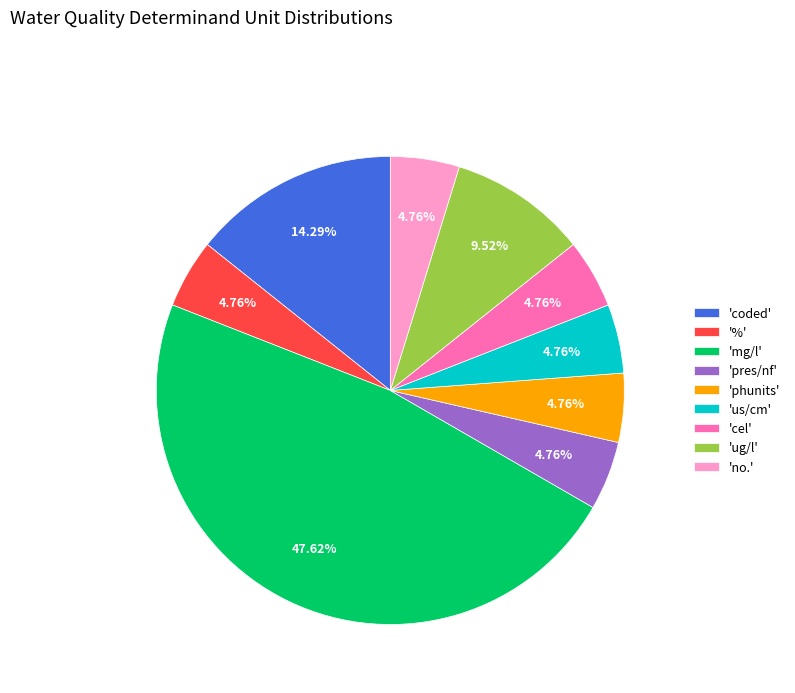

Is the sum of '%' and 'coded' greater than half?

No